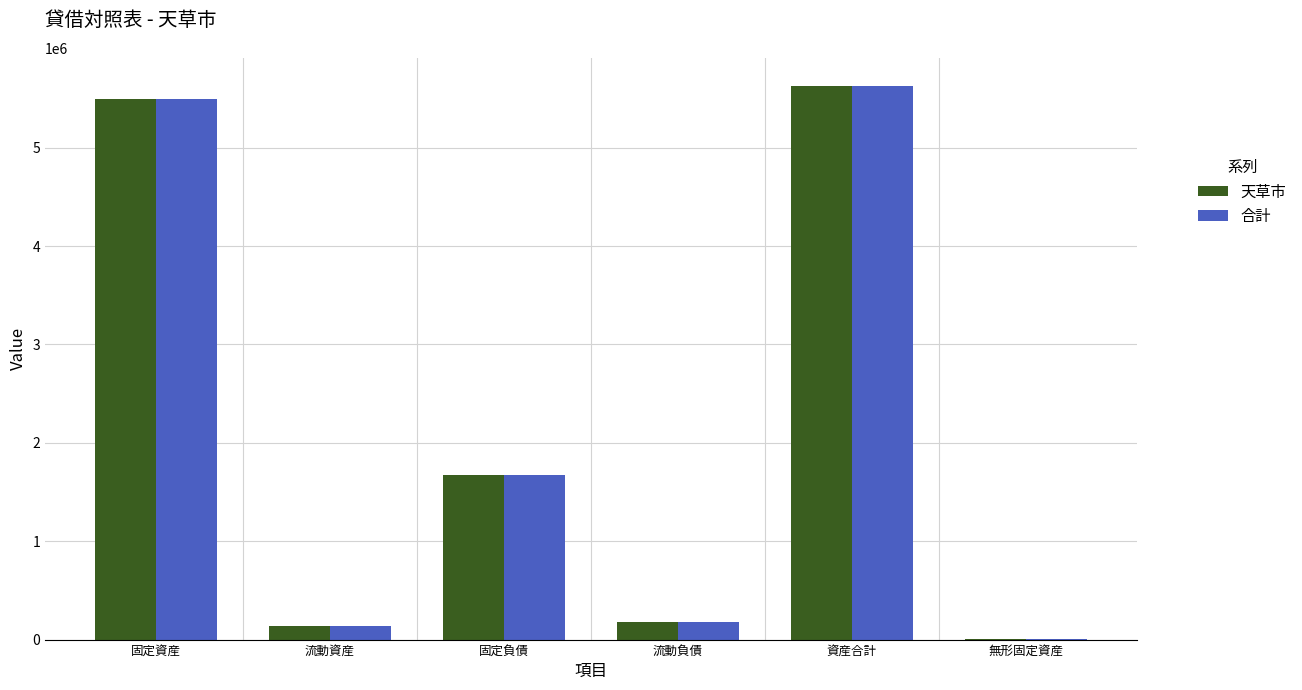

True or false: 天草市 has a value of 181453 at 流動負債.

True